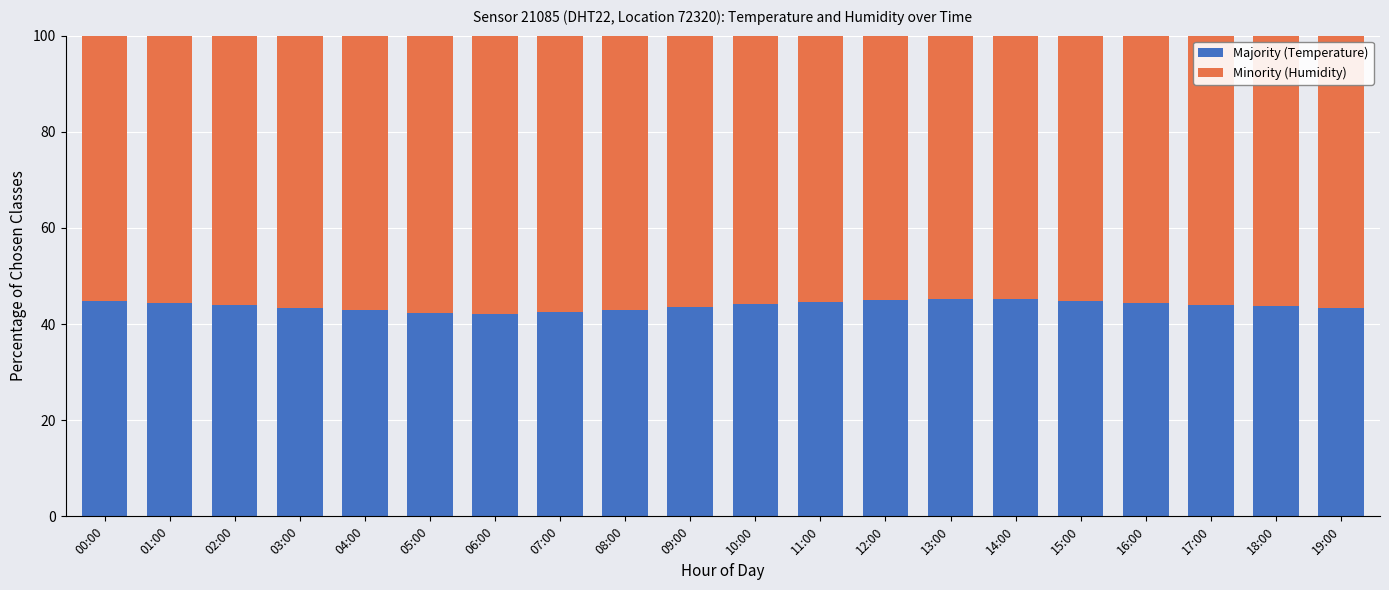

What is the total value across all series at 04:00?

100.0